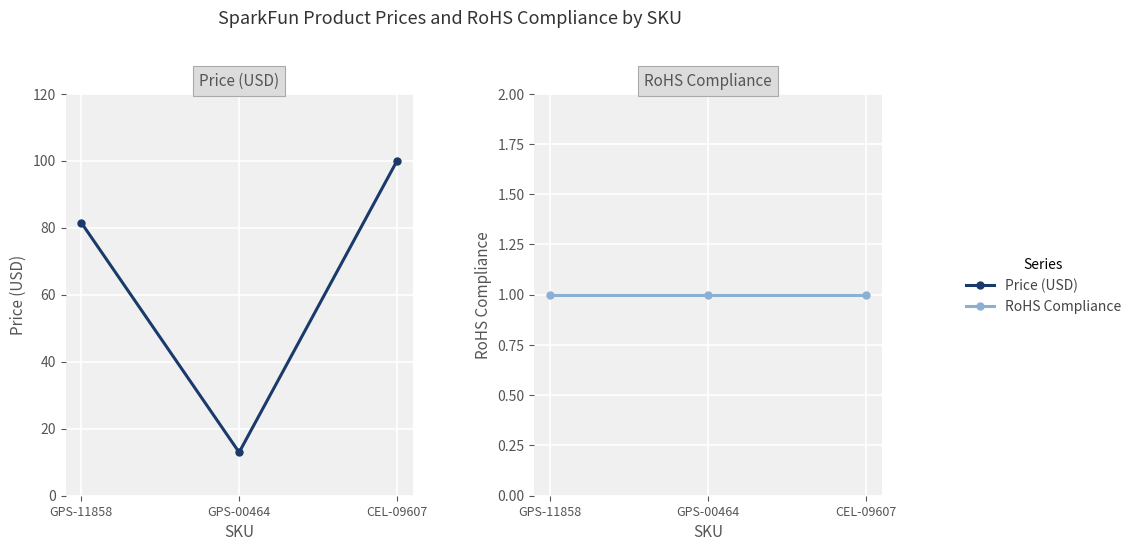

What is the sum of all Price (USD) values?

194.4